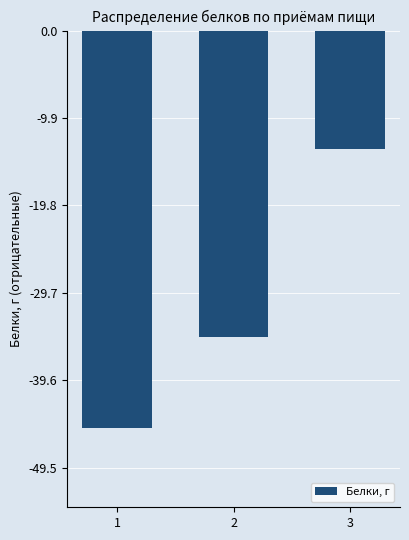

What is the maximum value shown in the chart?

-13.4